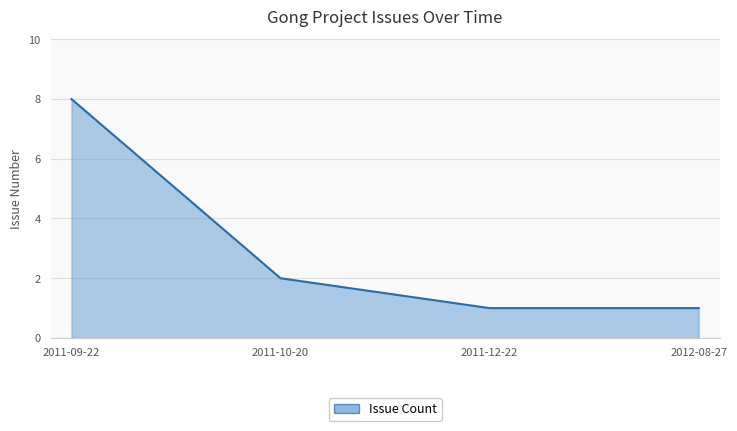

What is the maximum value shown in the chart?

8